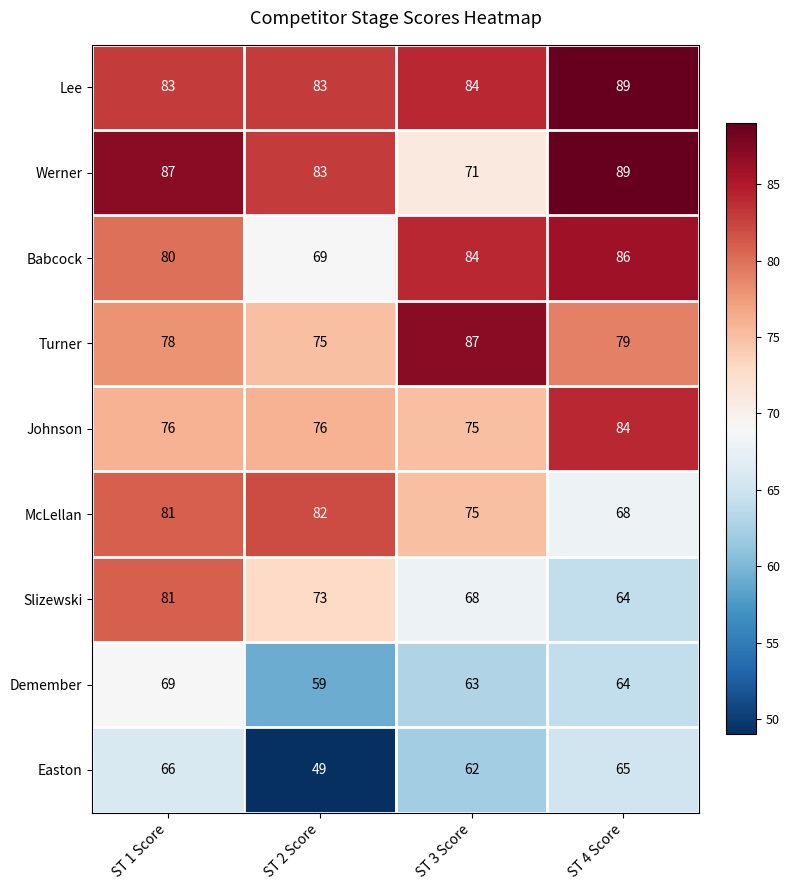

Where is Lee nearest to the value 86?

ST 3 Score